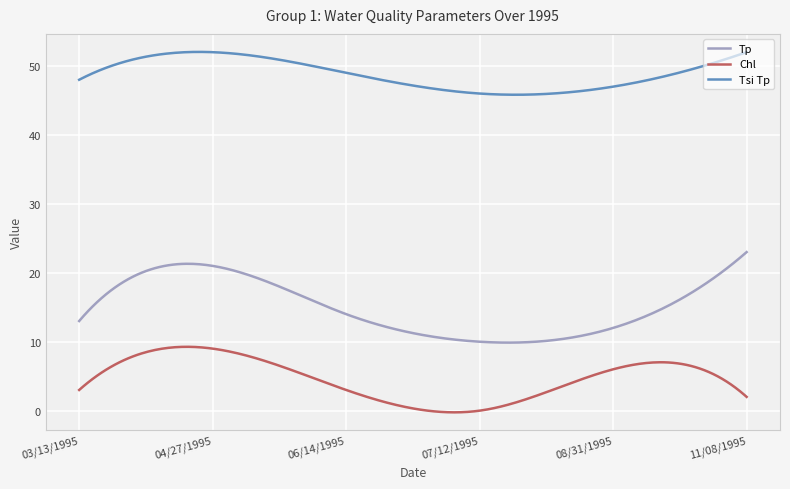

In Chl, how many points are higher than both neighbors (excluding endpoints)?

2